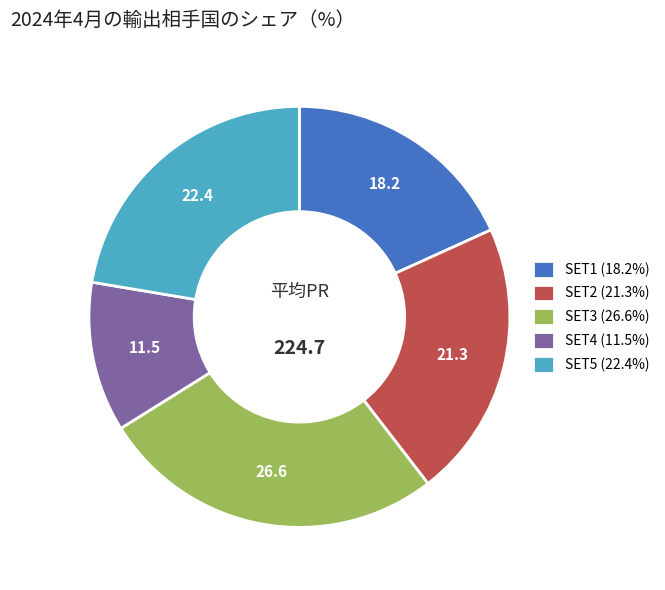

Is there a majority slice in this chart?

No